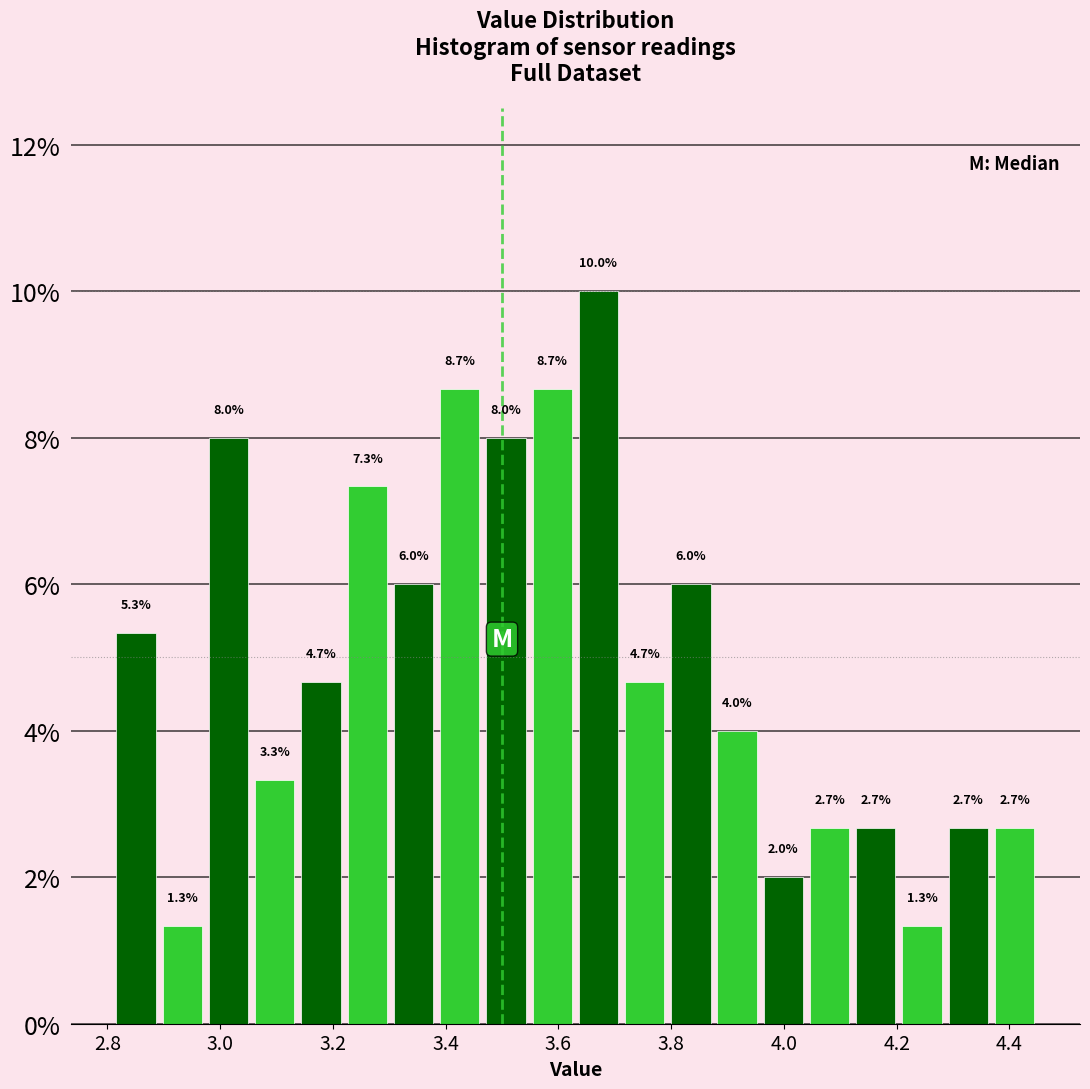

Reading left to right, list every bar in this chart as the range it spans on the x-axis followed by its height. The bar edges are not printed on the chart, so give them approximately, as read against the axis.

2.810 to 2.892: 5.3
2.892 to 2.974: 1.3
2.974 to 3.056: 8.0
3.056 to 3.138: 3.3
3.138 to 3.220: 4.7
3.220 to 3.302: 7.3
3.302 to 3.384: 6.0
3.384 to 3.466: 8.7
3.466 to 3.548: 8.0
3.548 to 3.630: 8.7
3.630 to 3.712: 10.0
3.712 to 3.794: 4.7
3.794 to 3.876: 6.0
3.876 to 3.958: 4.0
3.958 to 4.040: 2.0
4.040 to 4.122: 2.7
4.122 to 4.204: 2.7
4.204 to 4.286: 1.3
4.286 to 4.368: 2.7
4.368 to 4.450: 2.7